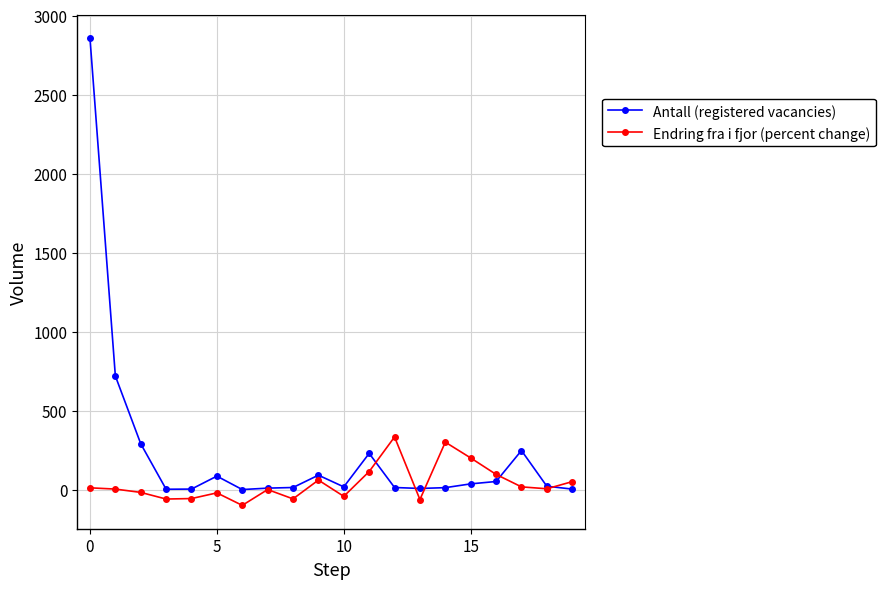

Which series has the widest spread of values?

Antall (registered vacancies)